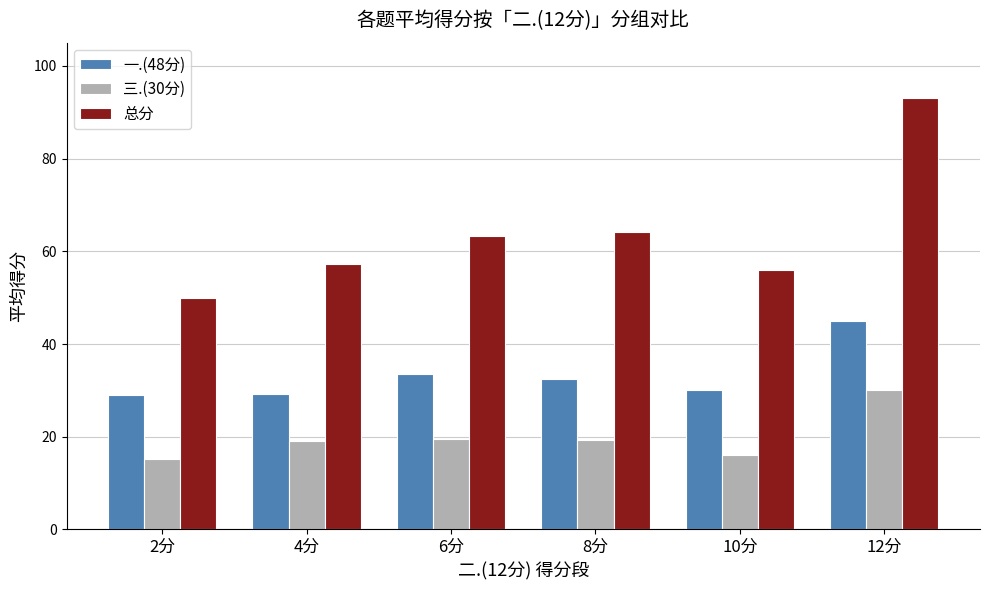

What is the spread (max minus min) of values at 8分?

45.0